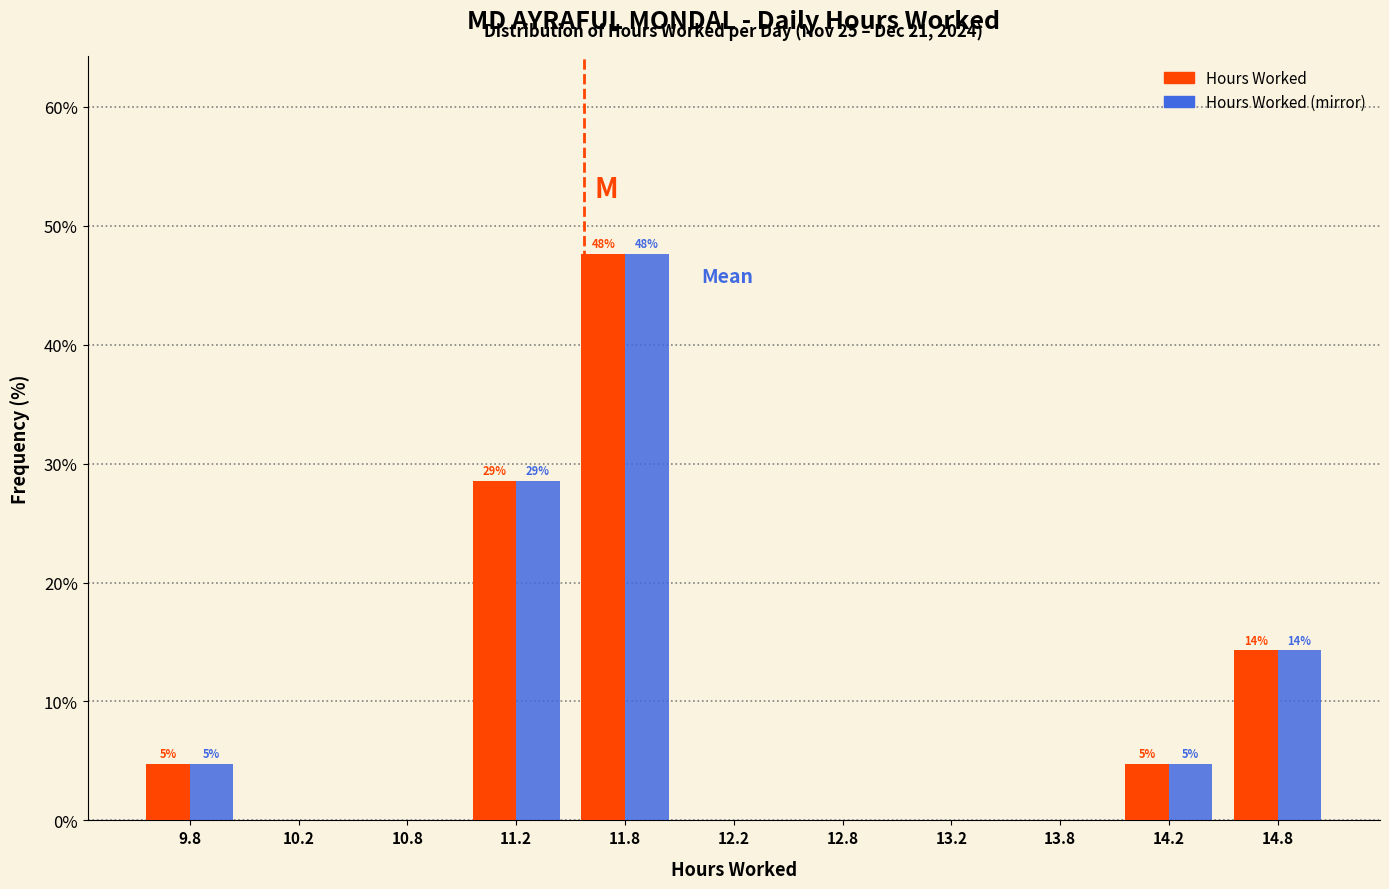

In the Hours Worked series, which range on the x-axis has the tallest bar?

11.5 to 12.0